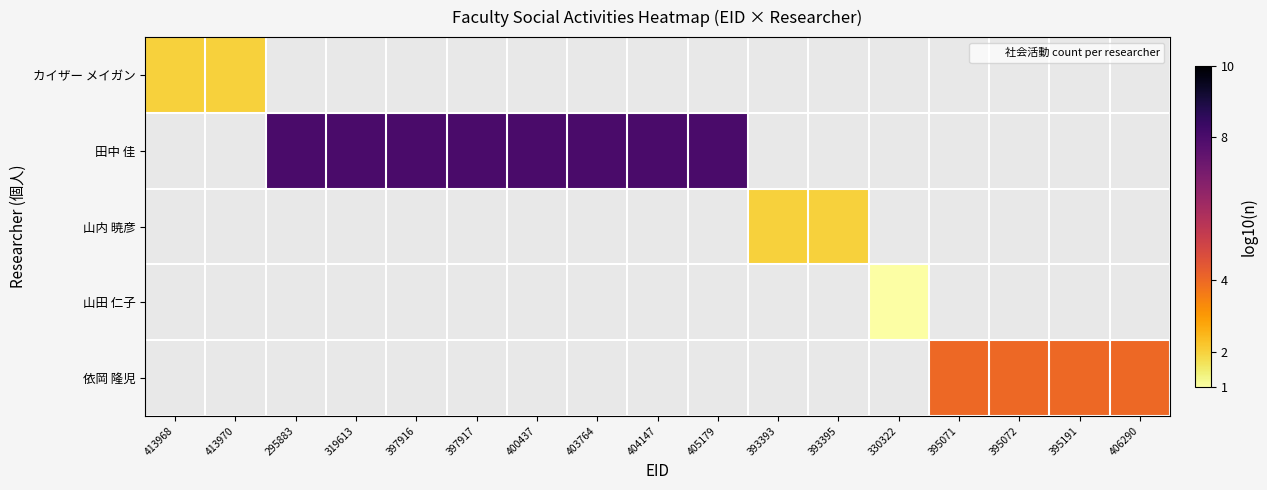

What is the smallest value displayed?

1.0